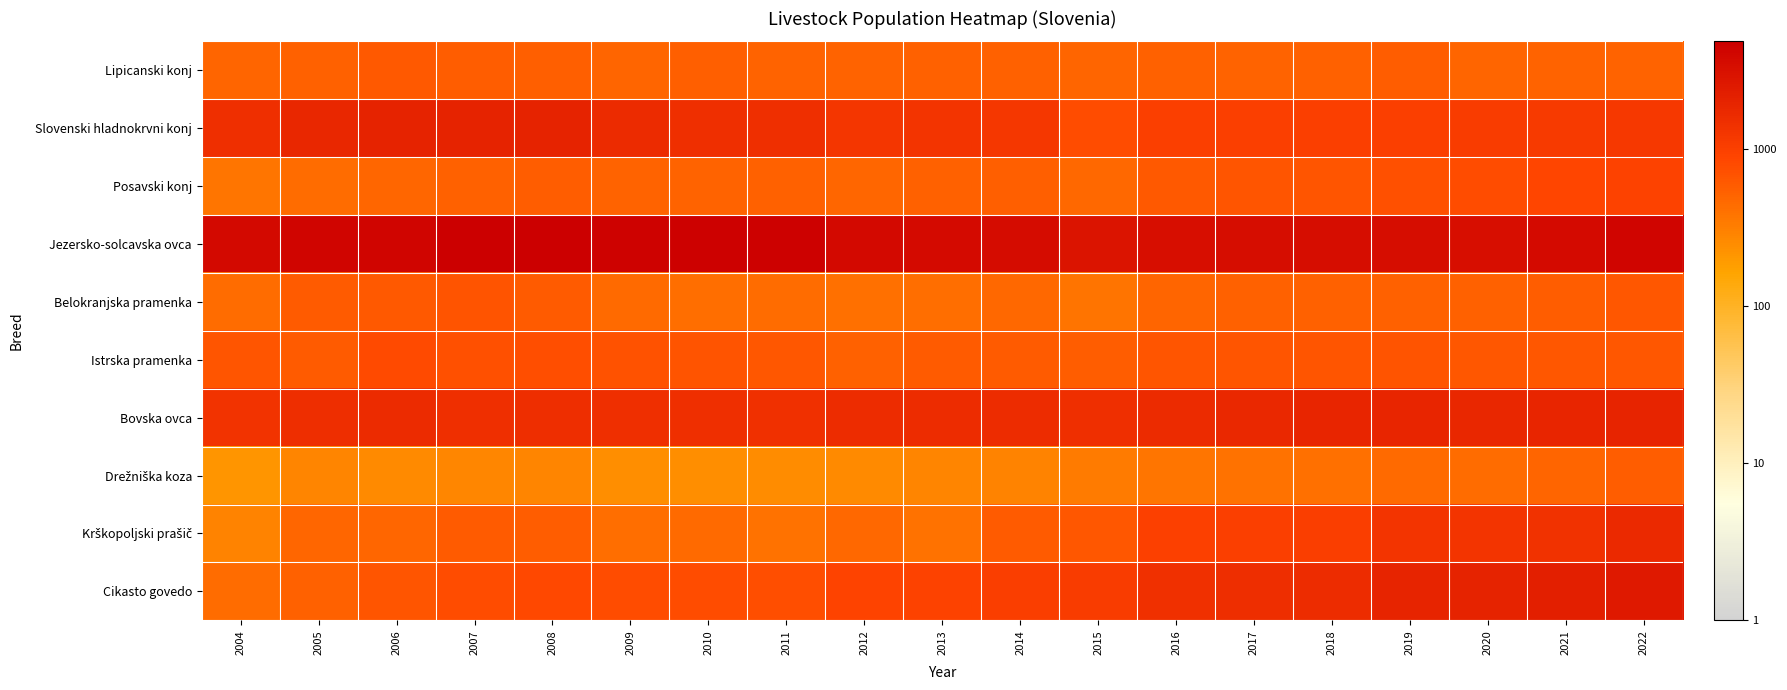

At how many categories does at least one series exceed 2?

19